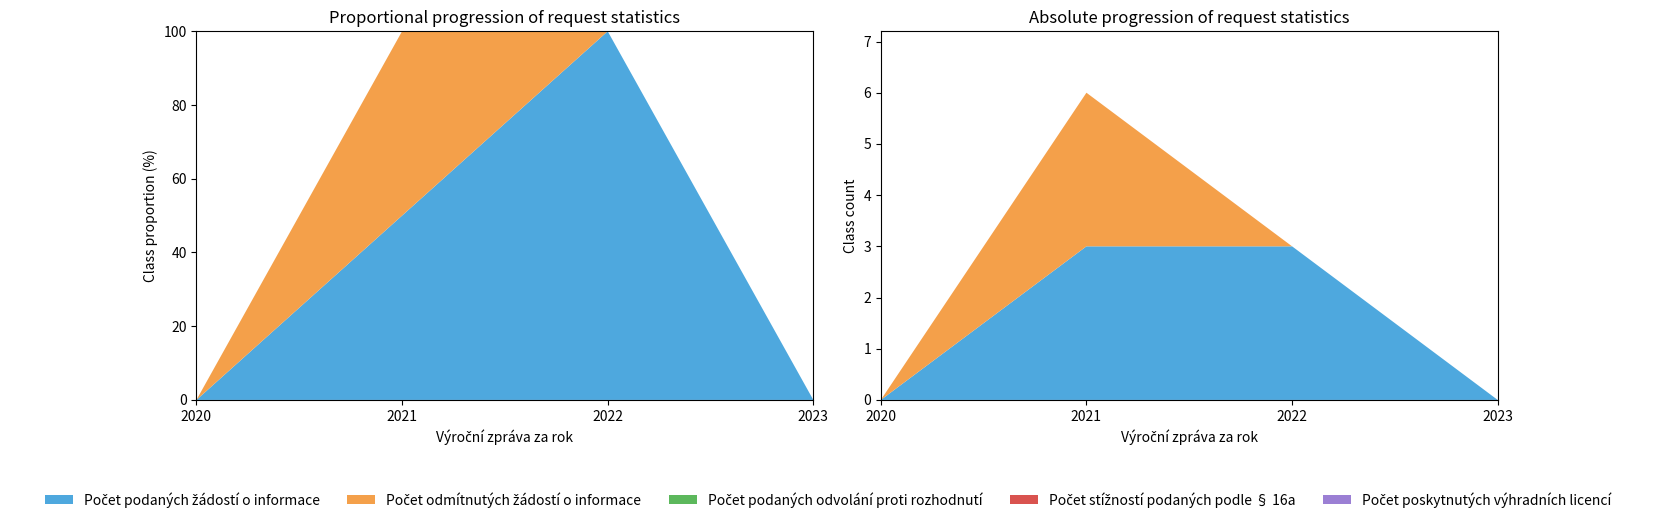

Reading left to right, list all the values displayed in this chart.

Počet podaných žádostí o informace: 2020=0	2021=3	2022=3	2023=0
Počet odmítnutých žádostí o informace: 2020=0	2021=3	2022=0	2023=0
Počet podaných odvolání proti rozhodnutí: 2020=0	2021=0	2022=0	2023=0
Počet stížností podaných podle § 16a: 2020=0	2021=0	2022=0	2023=0
Počet poskytnutých výhradních licencí: 2020=0	2021=0	2022=0	2023=0